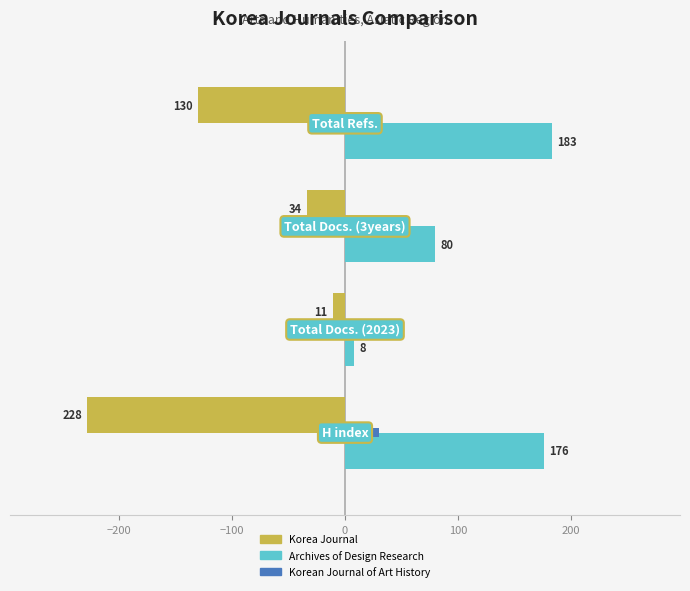

Which series has the largest total across all categories?

Archives of Design Research